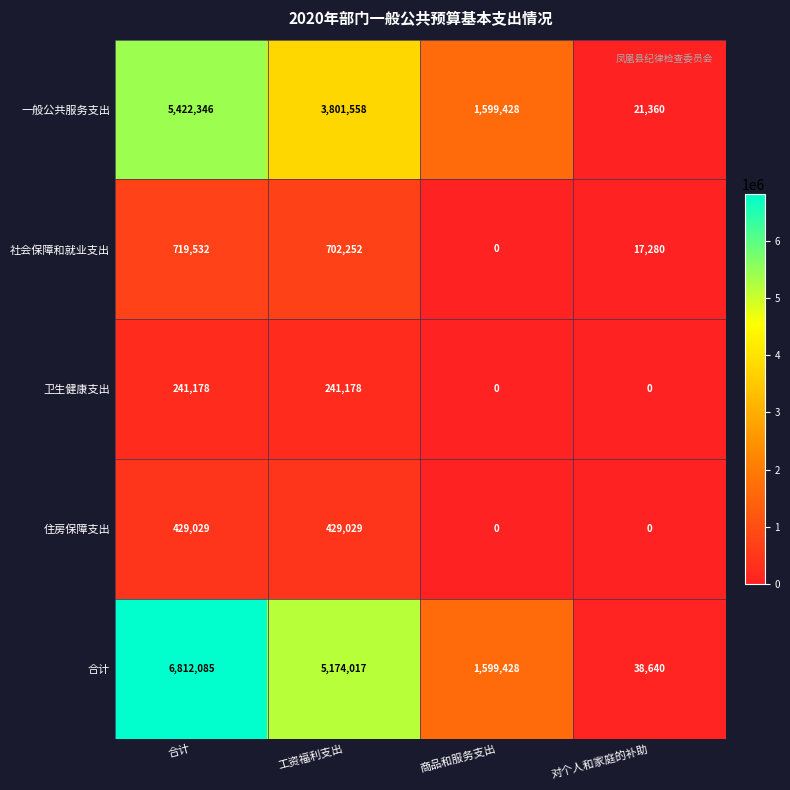

Rank the series by their maximum value, from lowest to highest.

卫生健康支出, 住房保障支出, 社会保障和就业支出, 一般公共服务支出, 合计